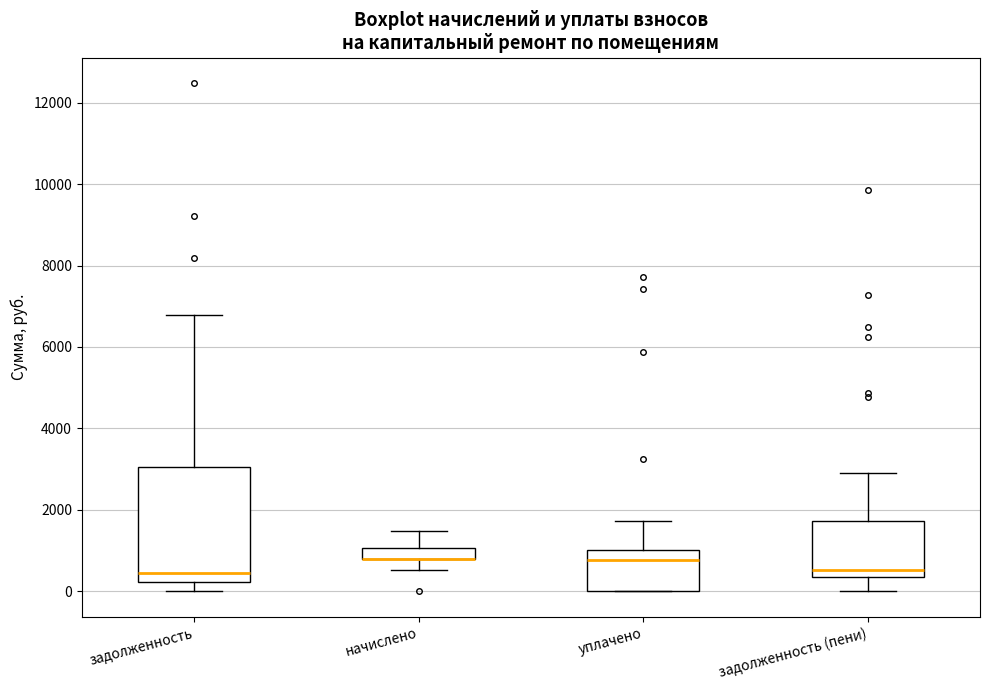

Which box is the tallest, from its lower edge to its upper edge?

задолженность